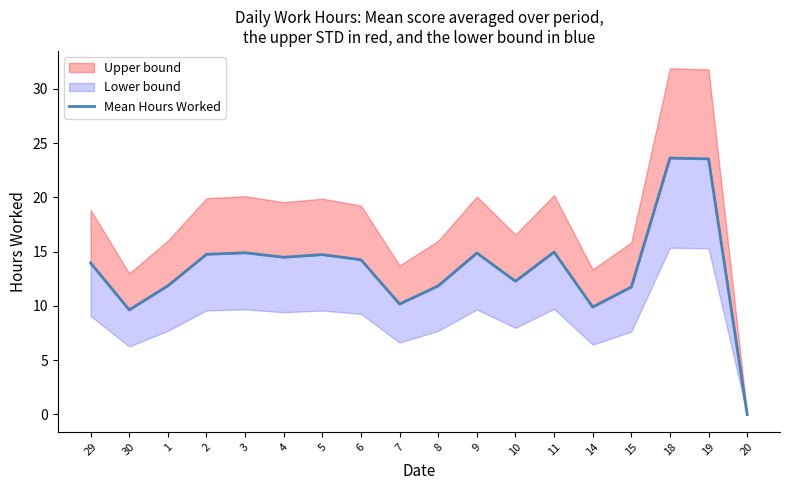

Rank the categories by value from highest to lowest.

18, 19, 11, 3, 9, 2, 5, 4, 6, 29, 10, 1, 8, 15, 7, 14, 30, 20